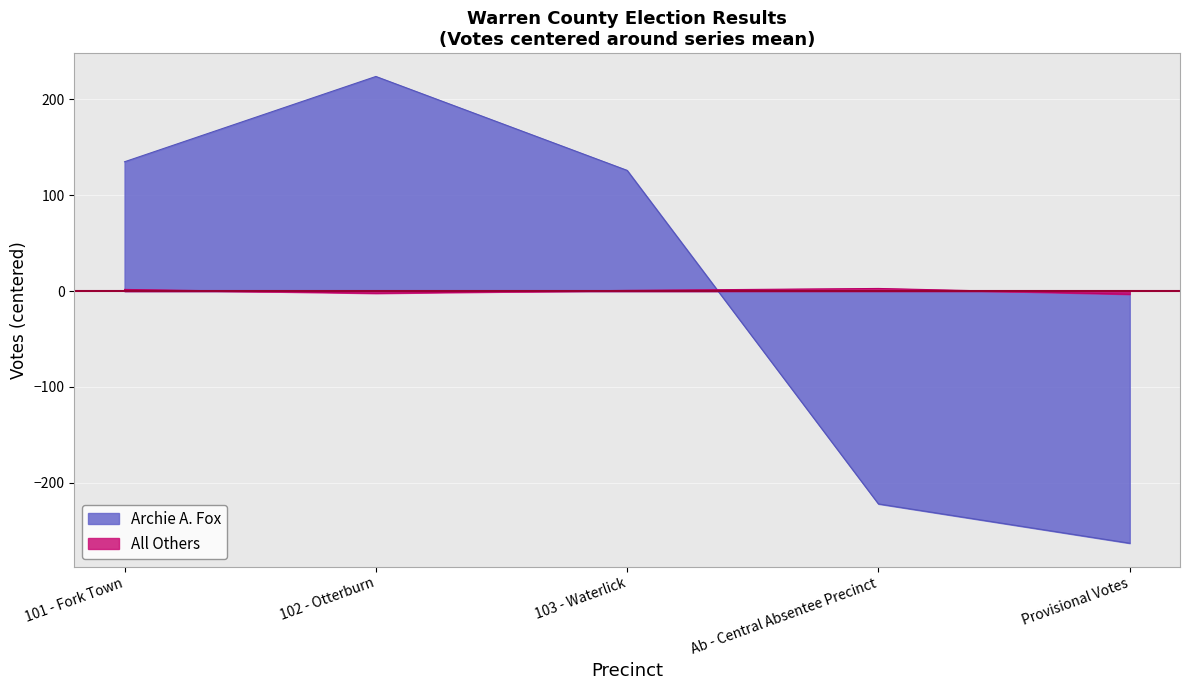

Where is the first local maximum for All Others?

Ab - Central Absentee Precinct